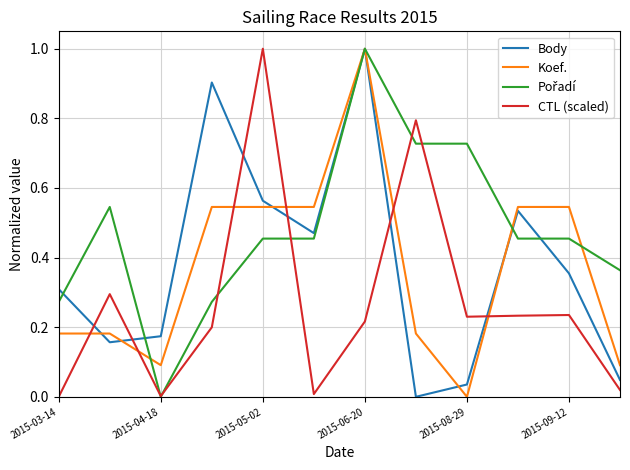

How many values in Body are above zero?

11